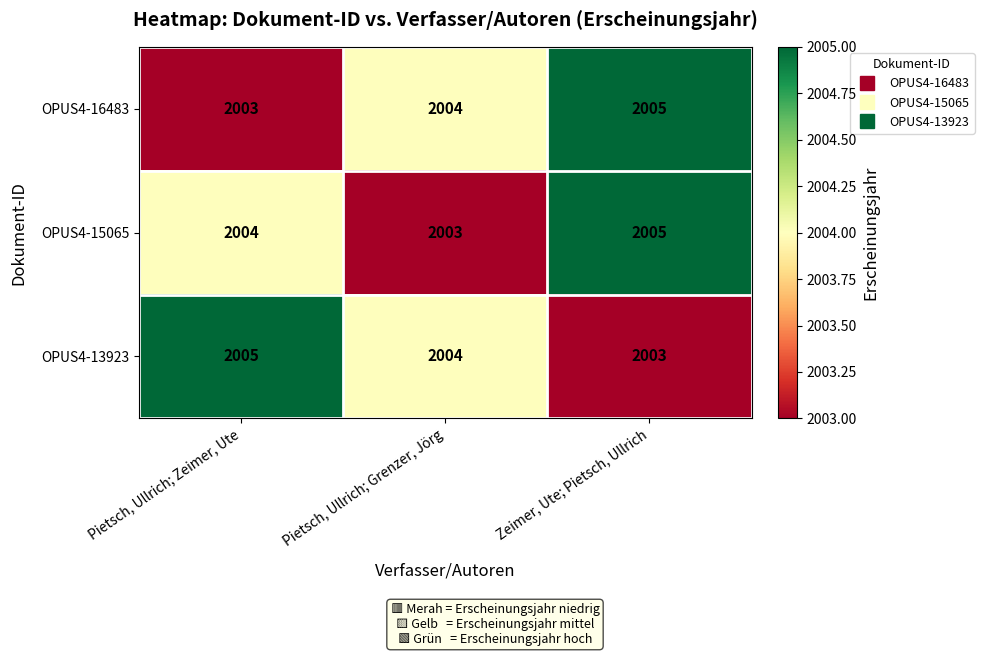

Is it true that OPUS4-15065 equals 2004 at Pietsch, Ullrich; Zeimer, Ute?

True